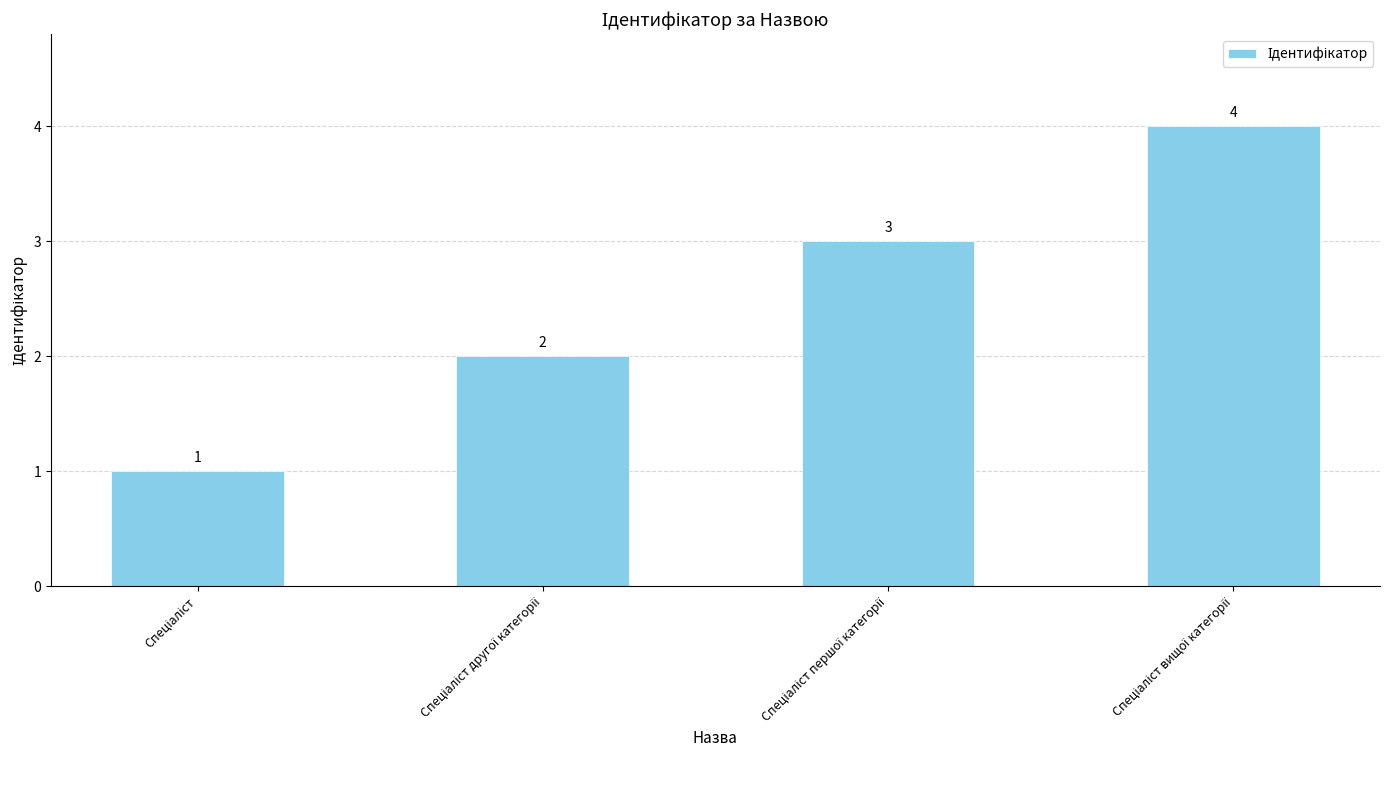

How many bars are there in total?

4